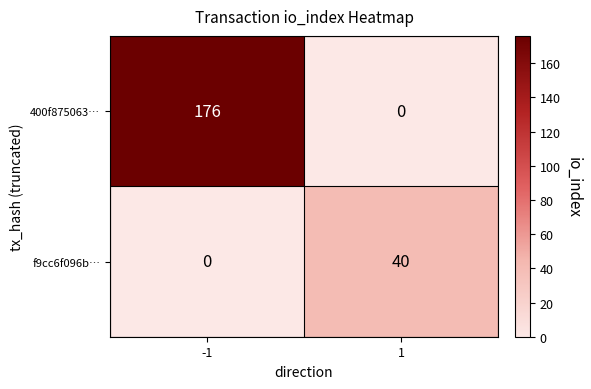

How many data points does each series have?

2